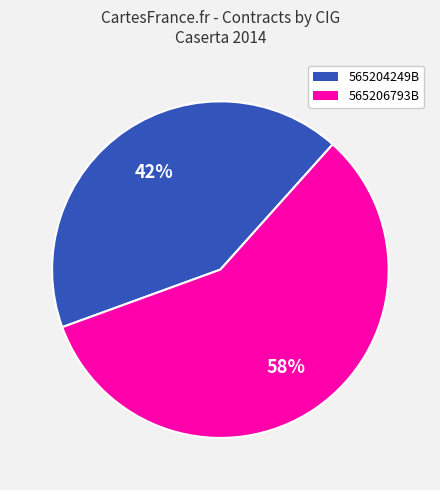

Which category has the biggest portion of the pie?

565206793B